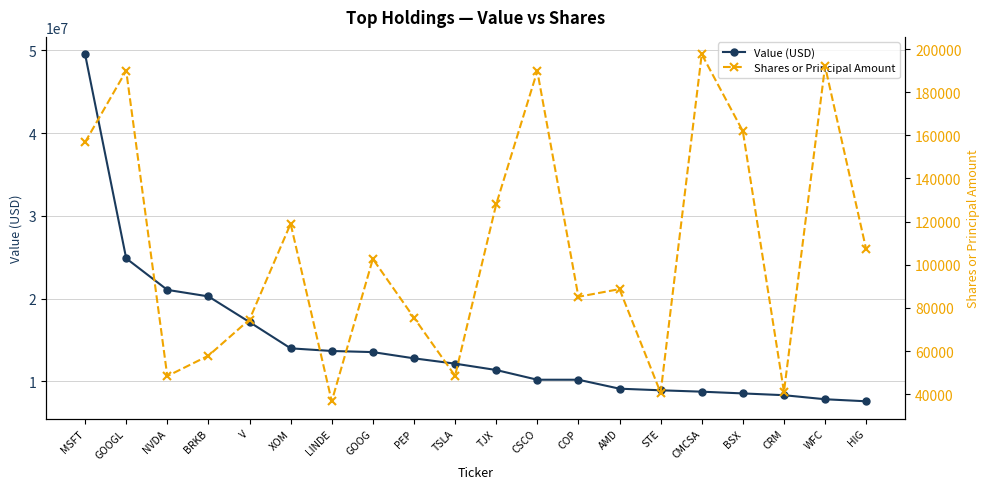

What is the value of the Shares or Principal Amount point at the 11th from the left?

128004